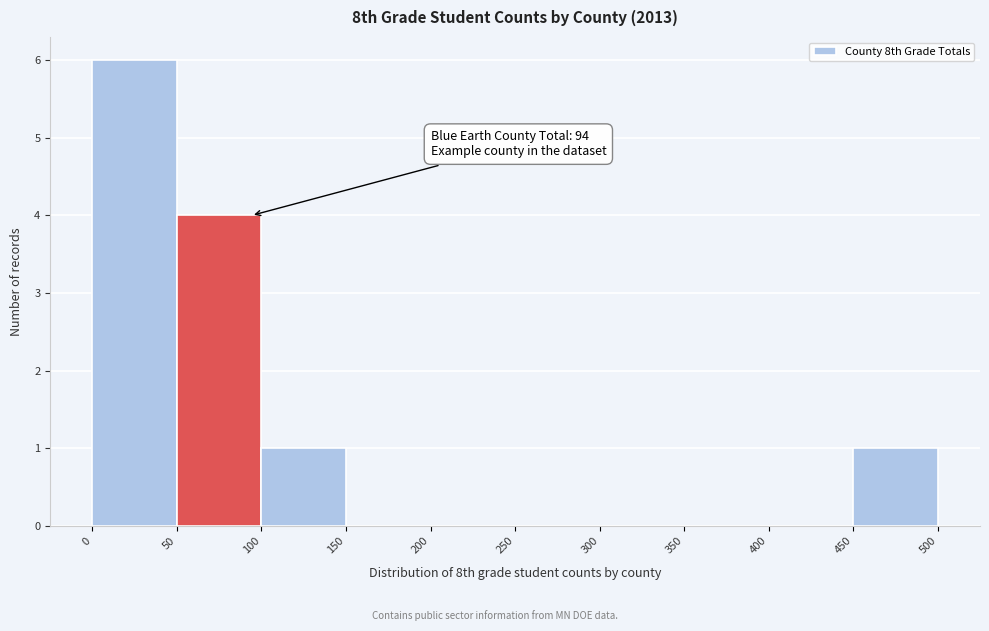

Over which range of the x-axis is the bar tallest?

0 to 50